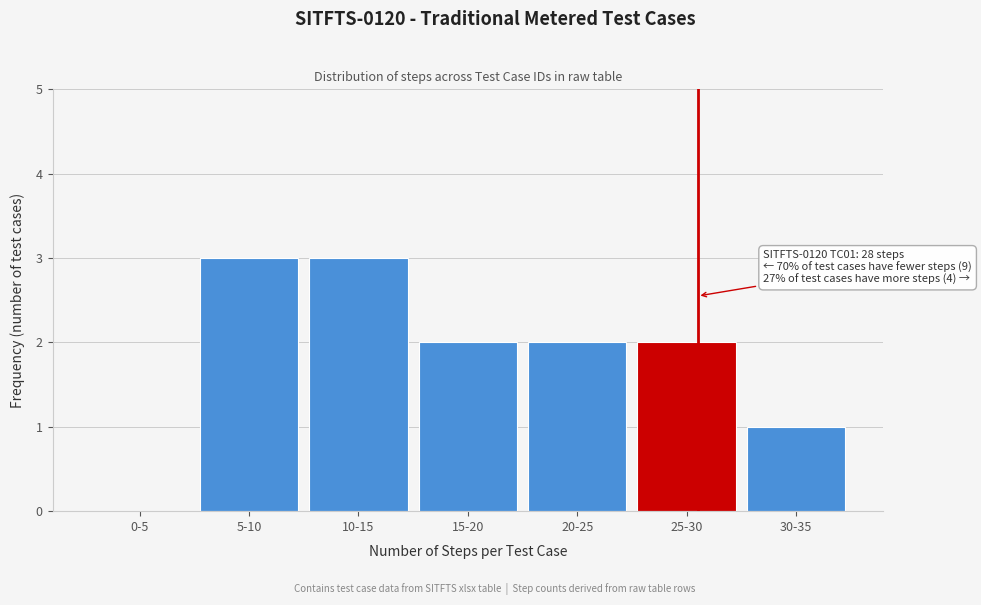

Reading right to left, what are all the values shown in this chart?

30-35=1	25-30=2	20-25=2	15-20=2	10-15=3	5-10=3	0-5=0